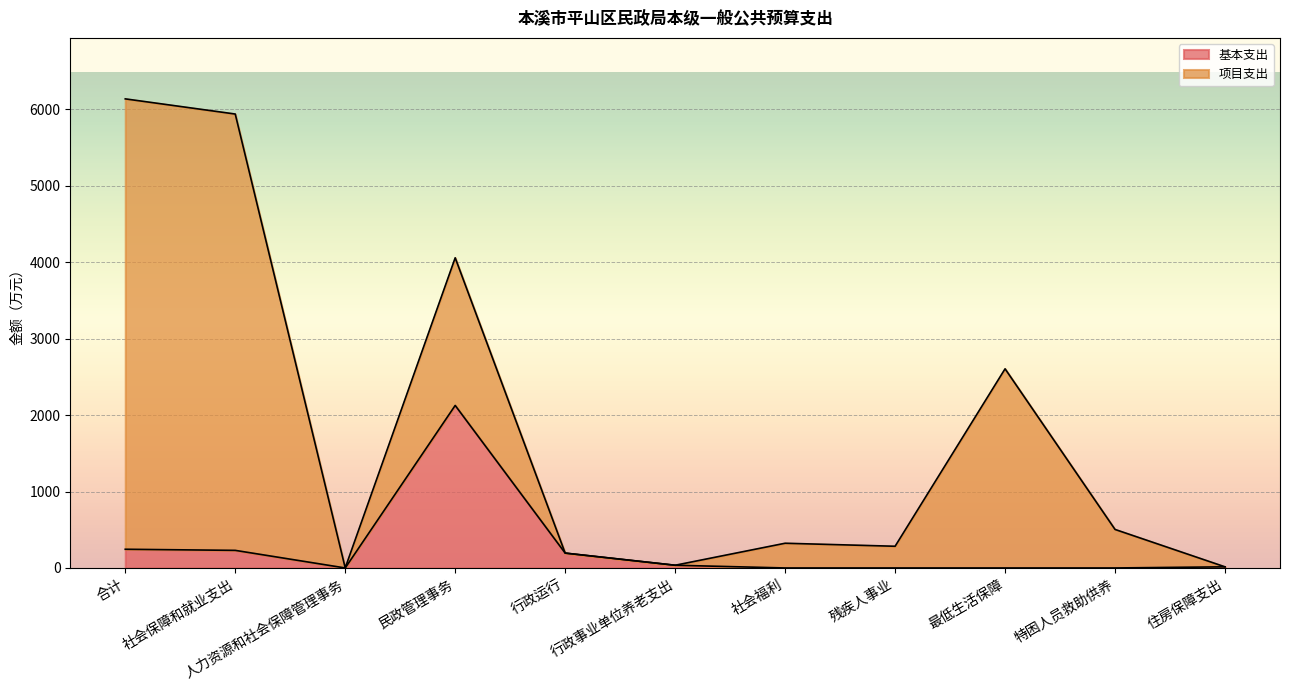

Which label corresponds to the smallest value in the chart?

人力资源和社会保障管理事务